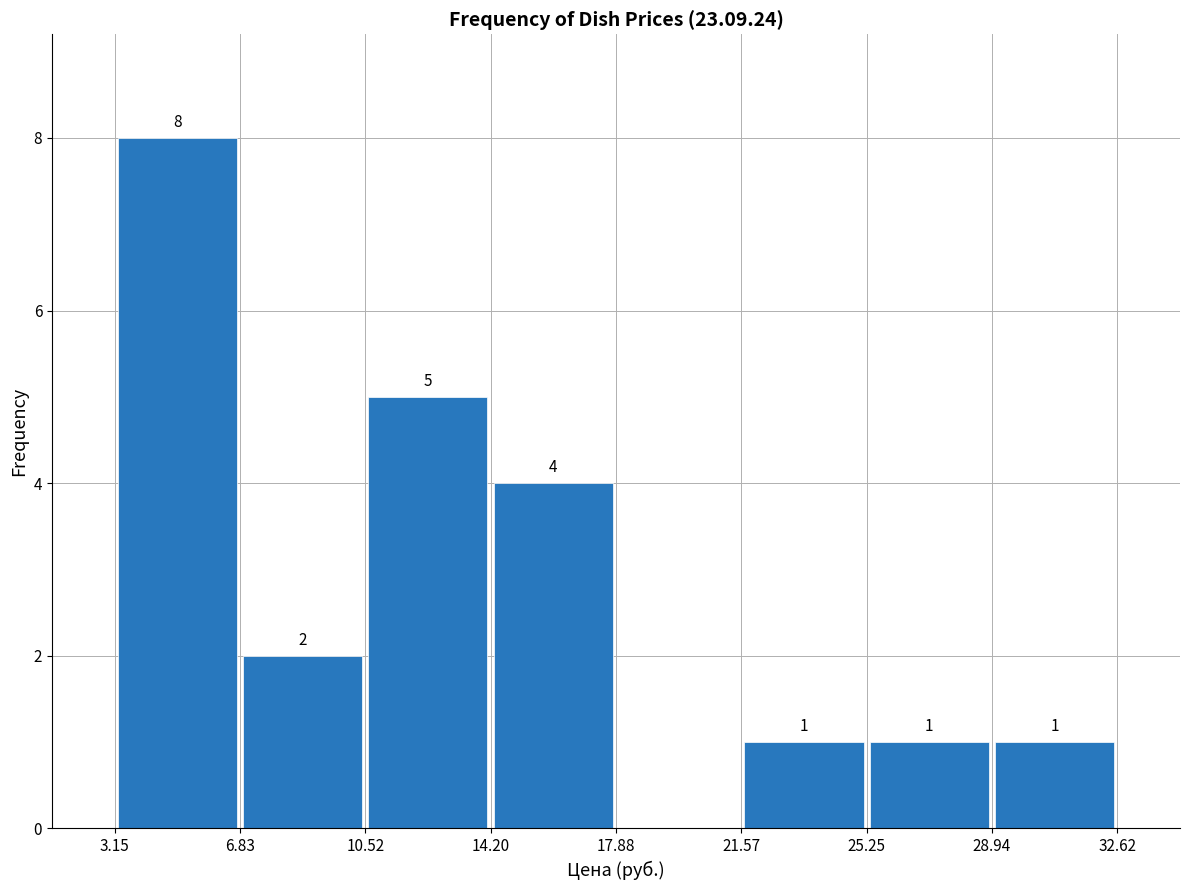

Over which range of the x-axis is the bar tallest?

3.15 to 6.83